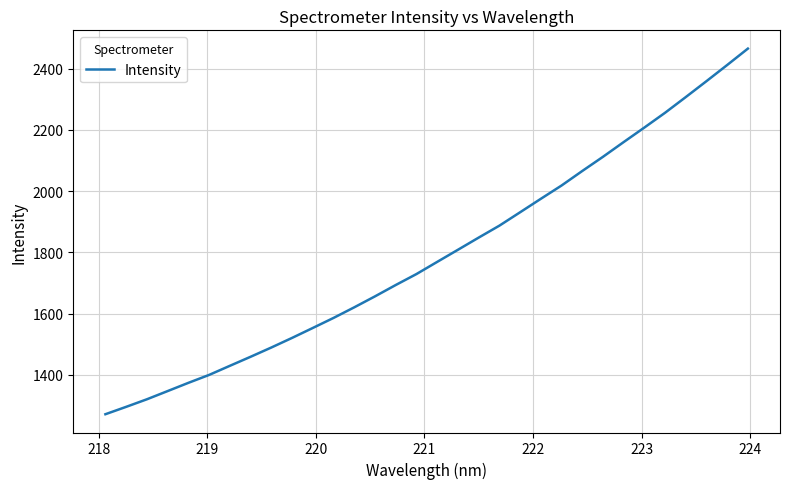

What is the difference between the maximum and minimum values?

1195.3